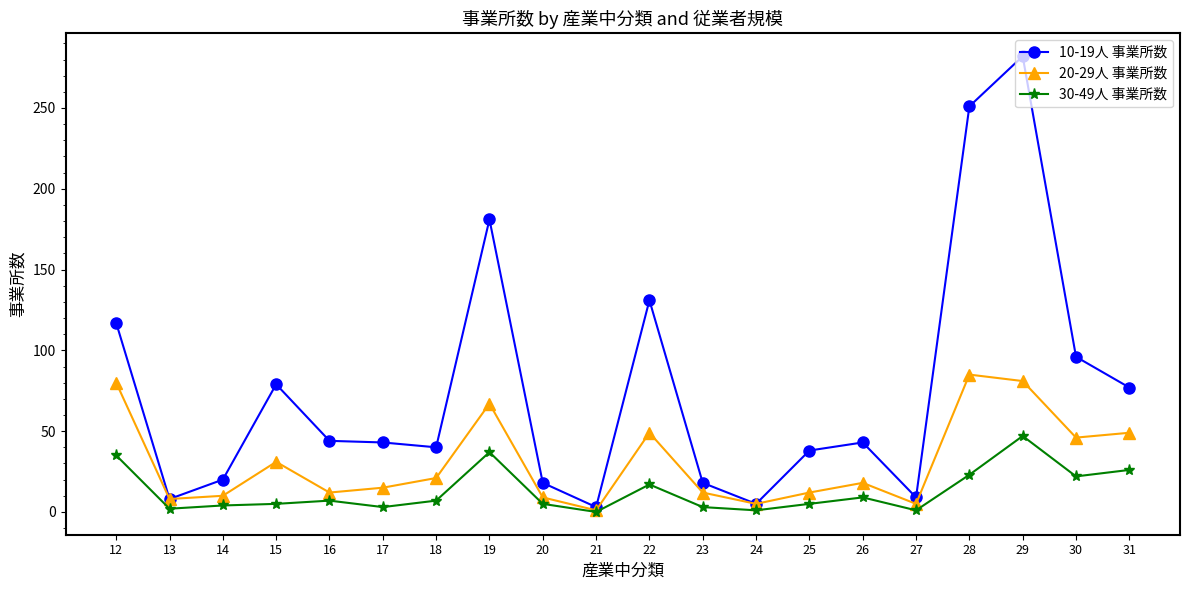

What is the maximum value for 30-49人 事業所数?

47